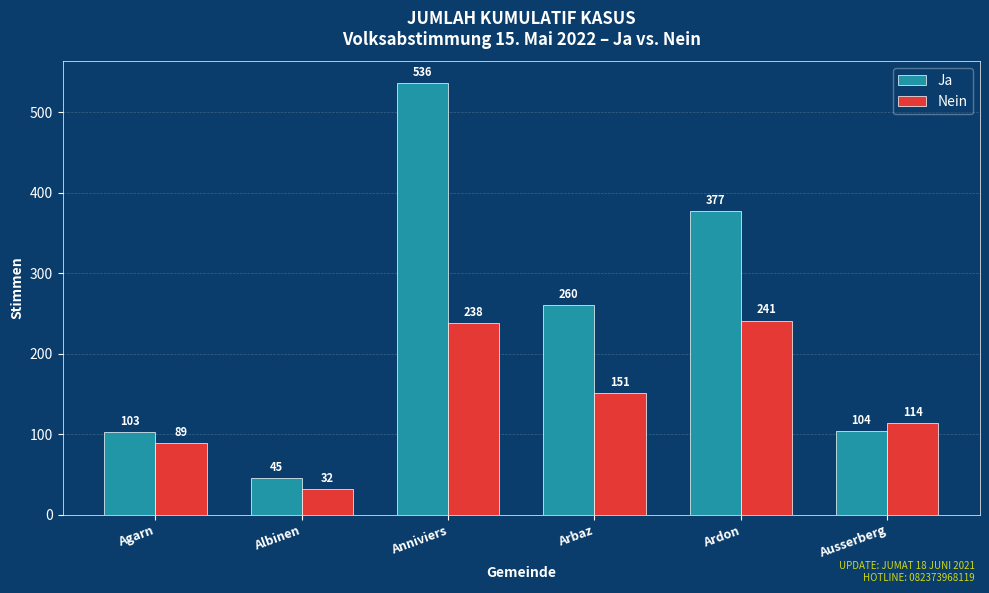

Which series has the largest range (max minus min)?

Ja